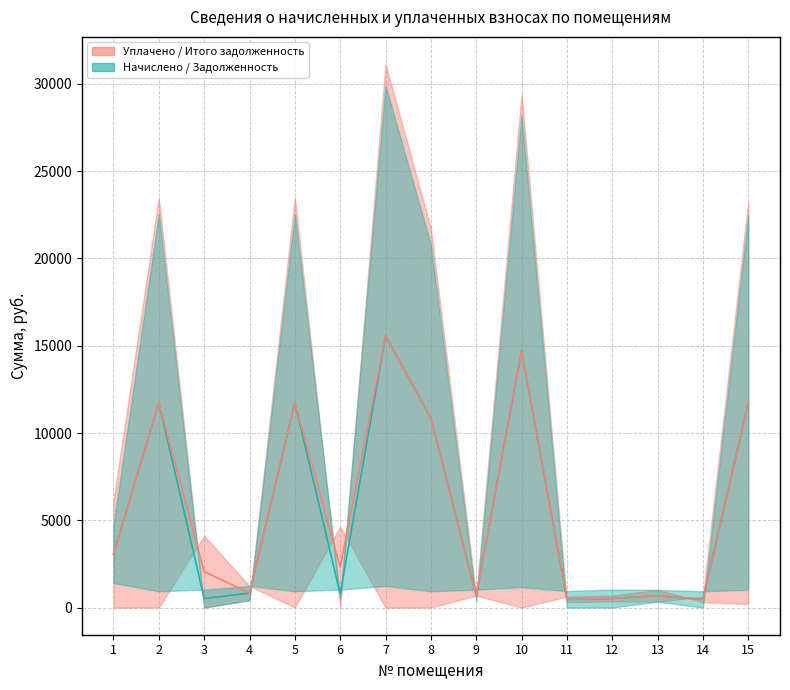

At which label is zadolzhennost median closest to 8018?

8